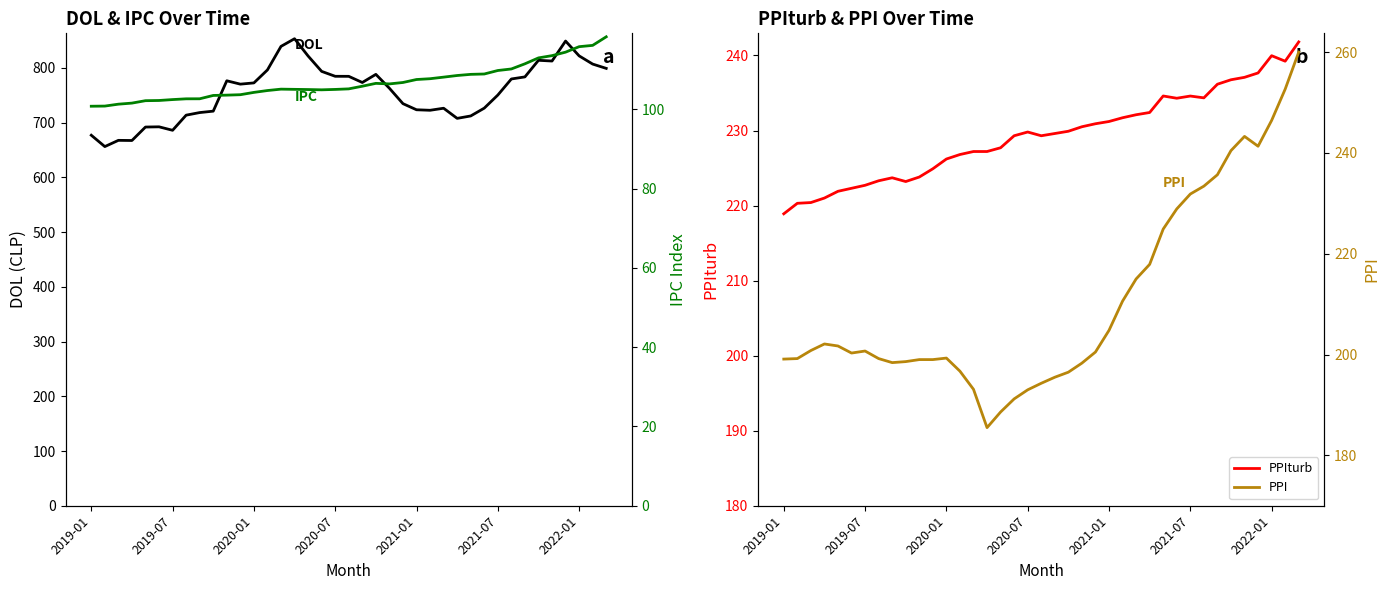

What is the difference between the maximum and minimum values in the DOL series?

197.1